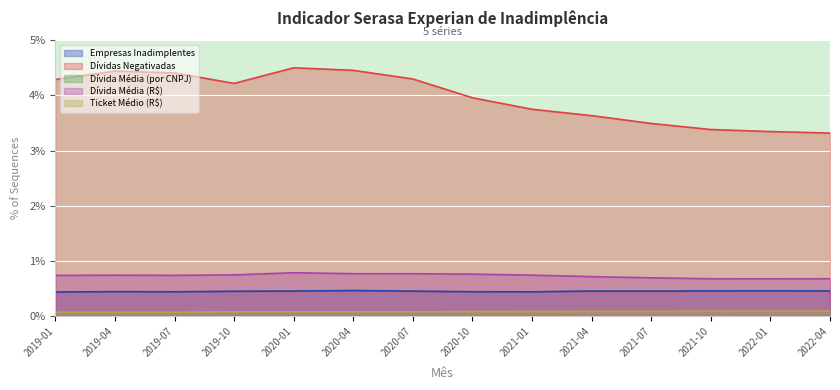

Is the value of Dívida Média (R$) at 2020-01 greater than the value of Dívida Média (por CNPJ) at 2021-01?

Yes